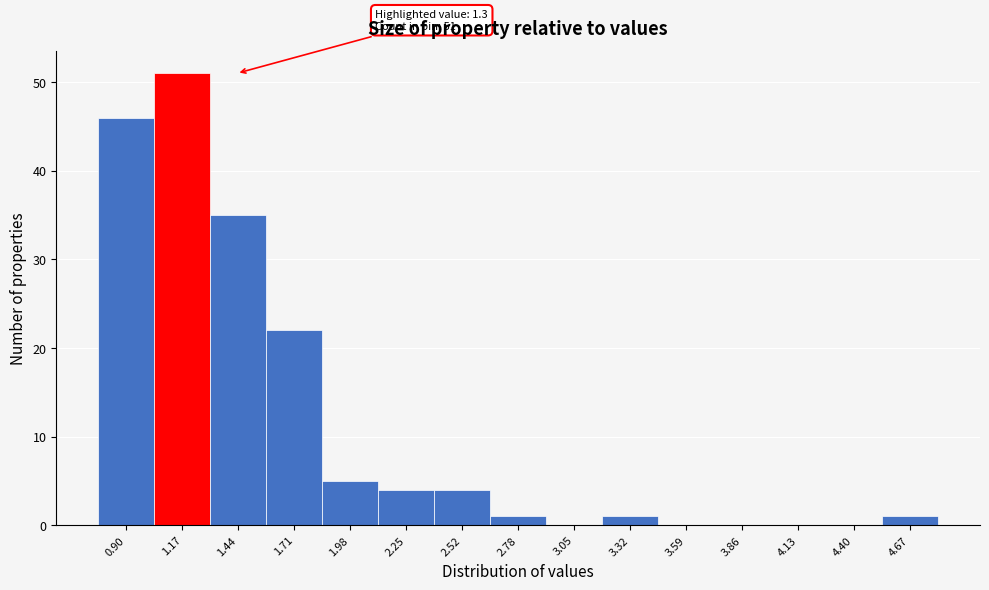

Which range on the x-axis has the tallest bar?

1.05 to 1.30